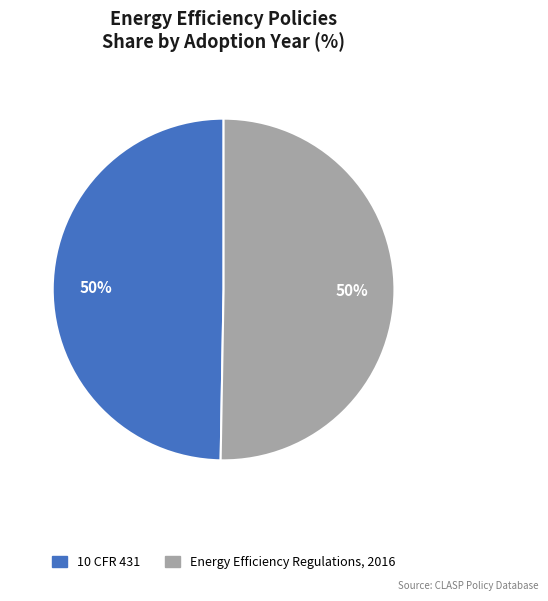

What is the ratio of the value at Energy Efficiency Regulations, 2016 to the value at 10 CFR 431?

1.0